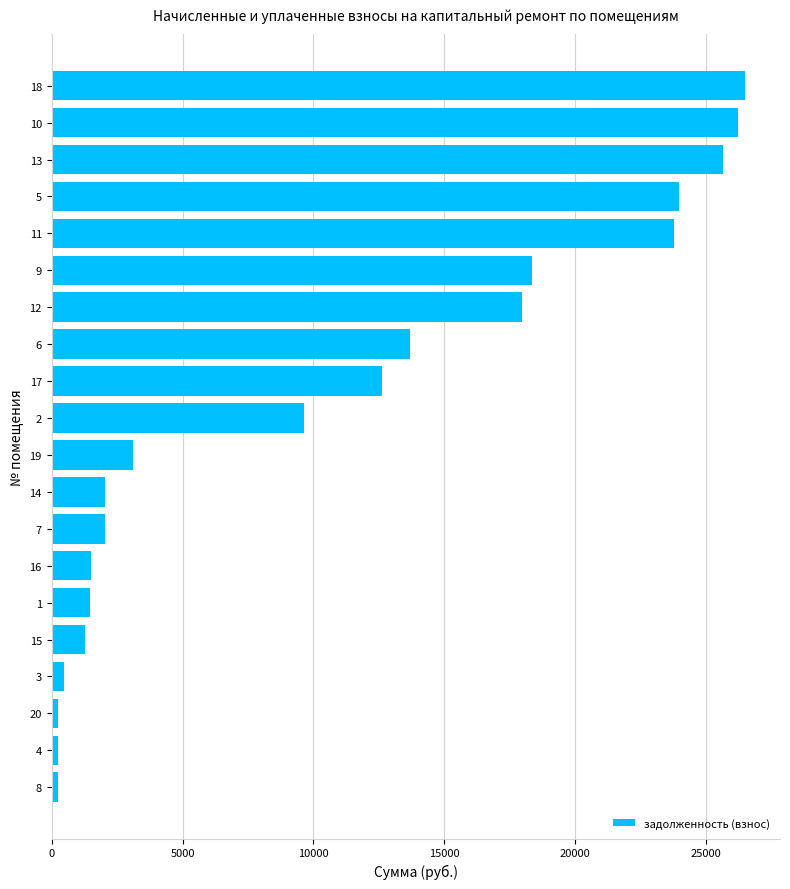

Are the bars horizontal?

Yes